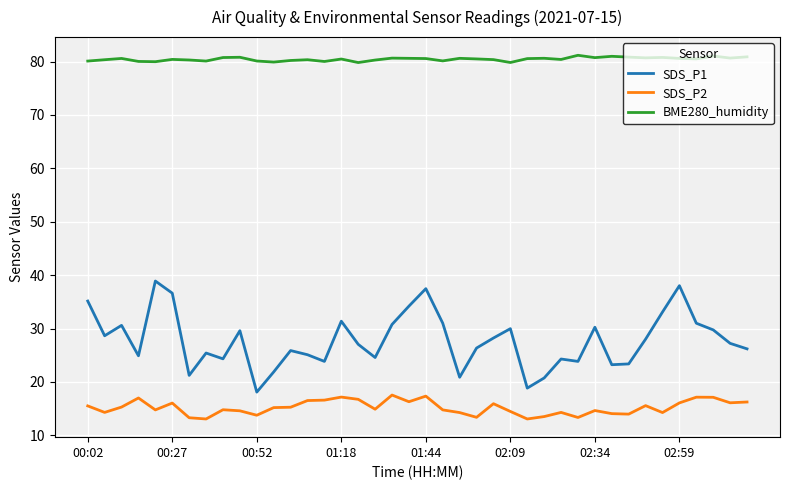

List the series in order of their overall mean, highest first.

BME280_humidity, SDS_P1, SDS_P2